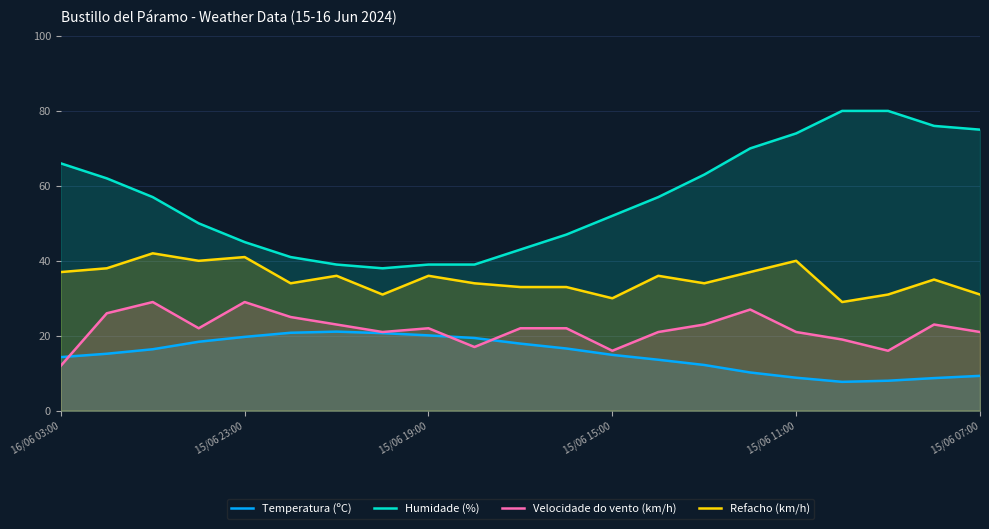

Is it true that Temperatura (ºC) equals 26.4 at 10?

False